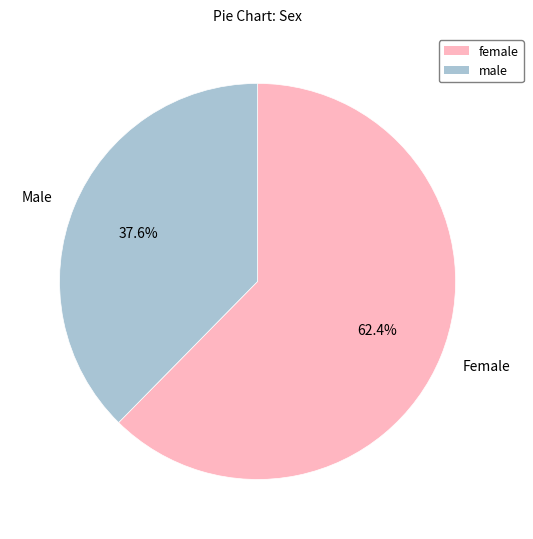

What is the majority slice?

Female